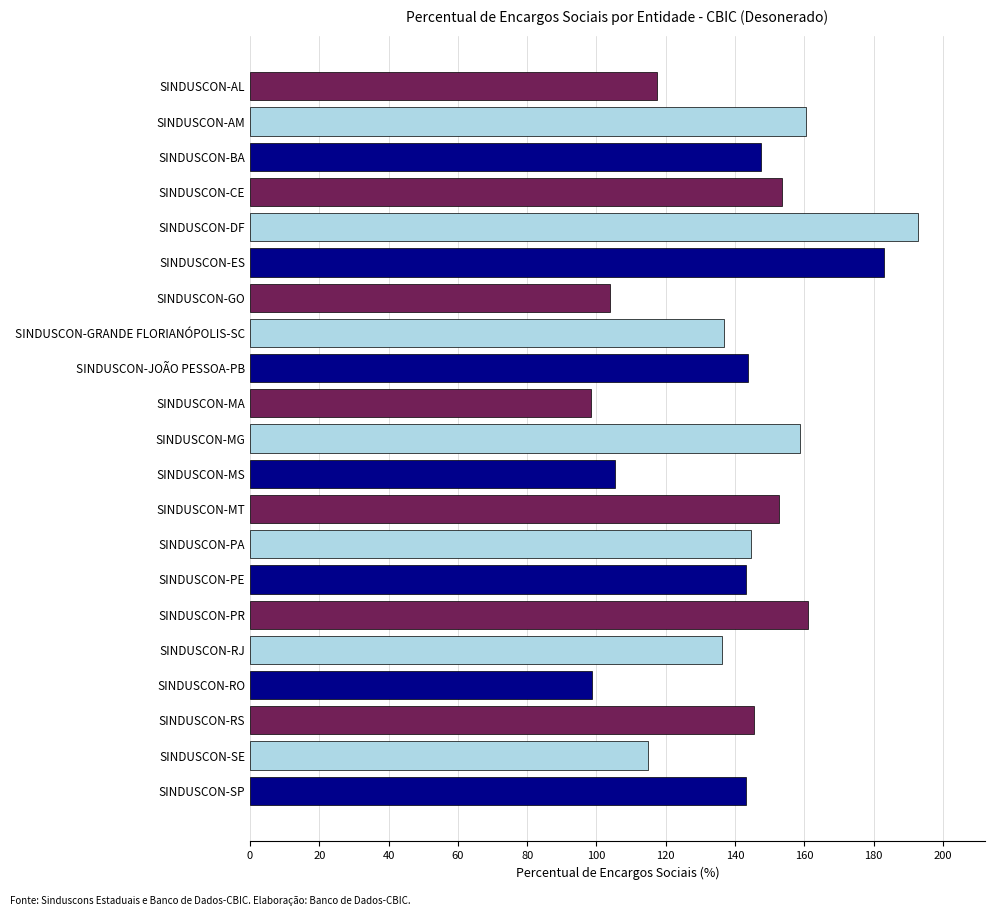

What is the ratio of the value at SINDUSCON-GRANDE FLORIANÓPOLIS-SC to the value at SINDUSCON-AL?

1.2